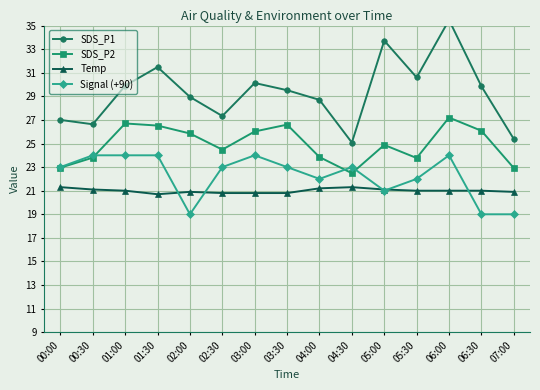

How many series are shown in this chart?

4